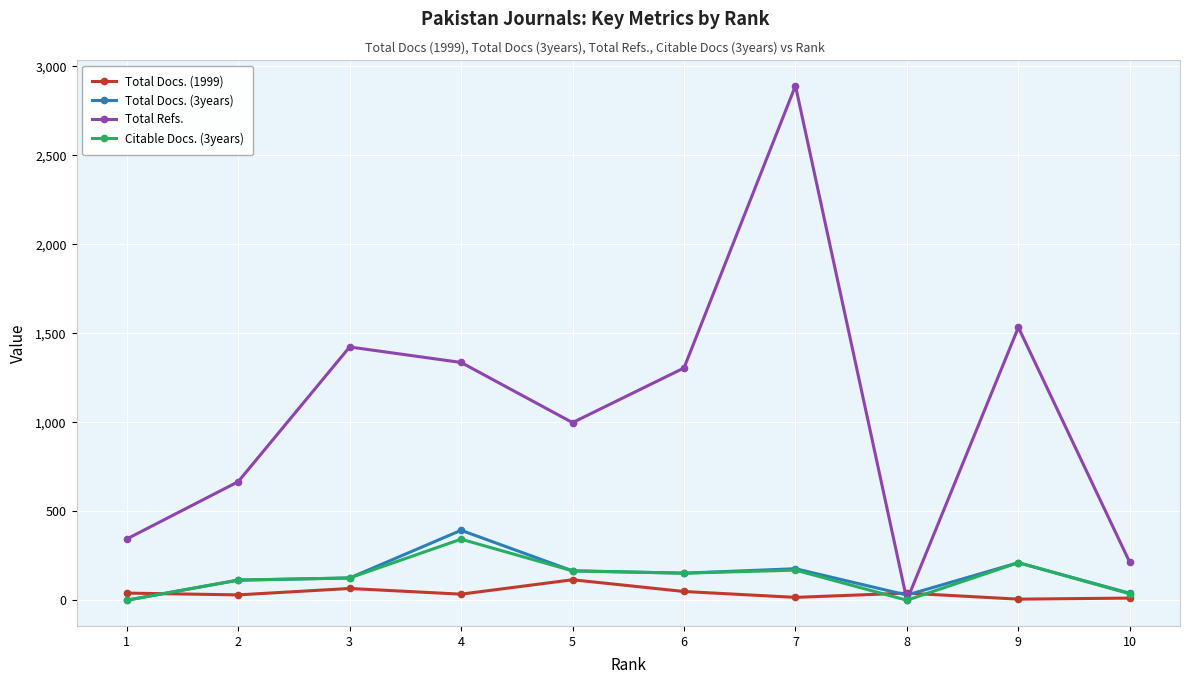

Which series has the largest range (max minus min)?

Total Refs.